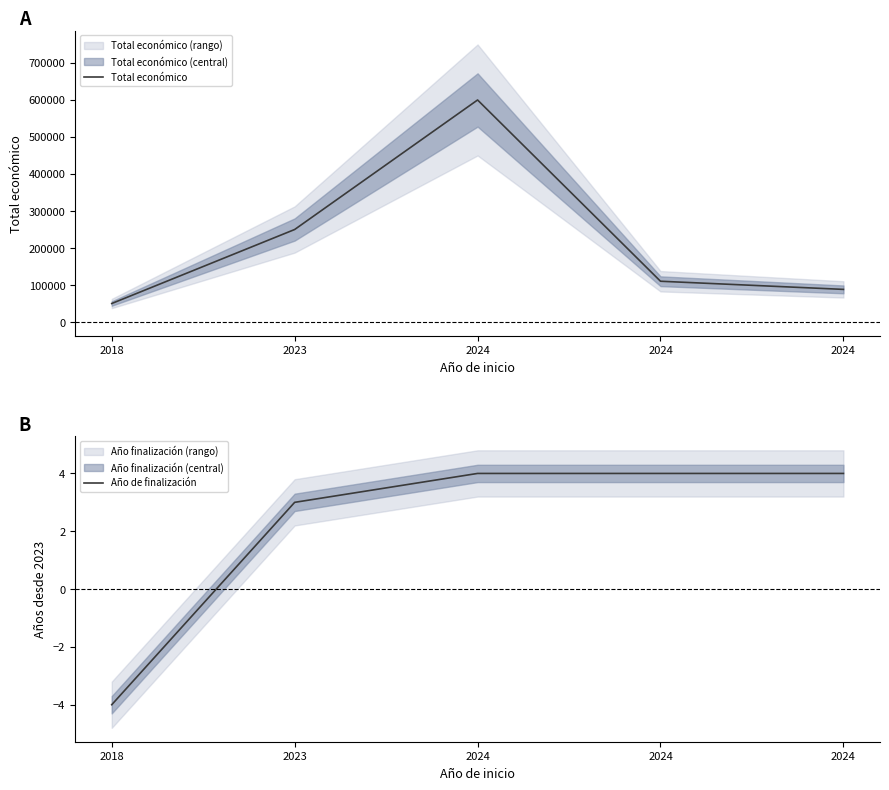

Read the Año de finalización value at 2018.

-4